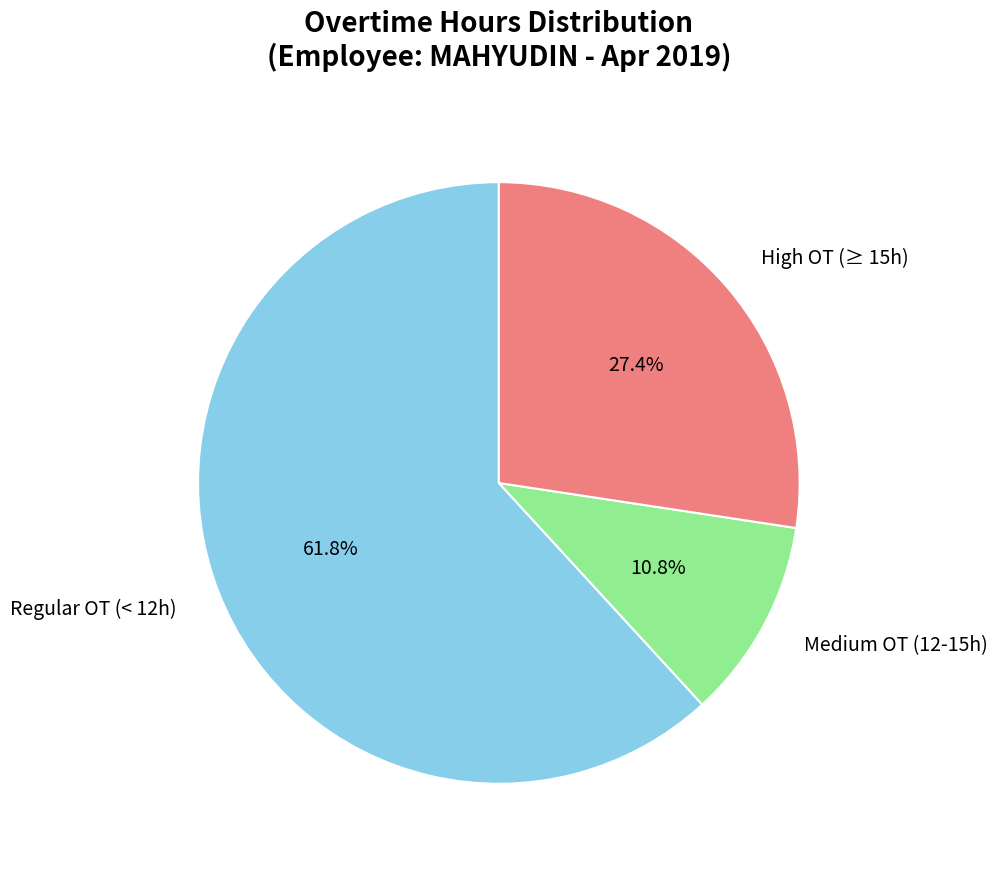

Is there any slice that represents more than half of the pie?

Yes